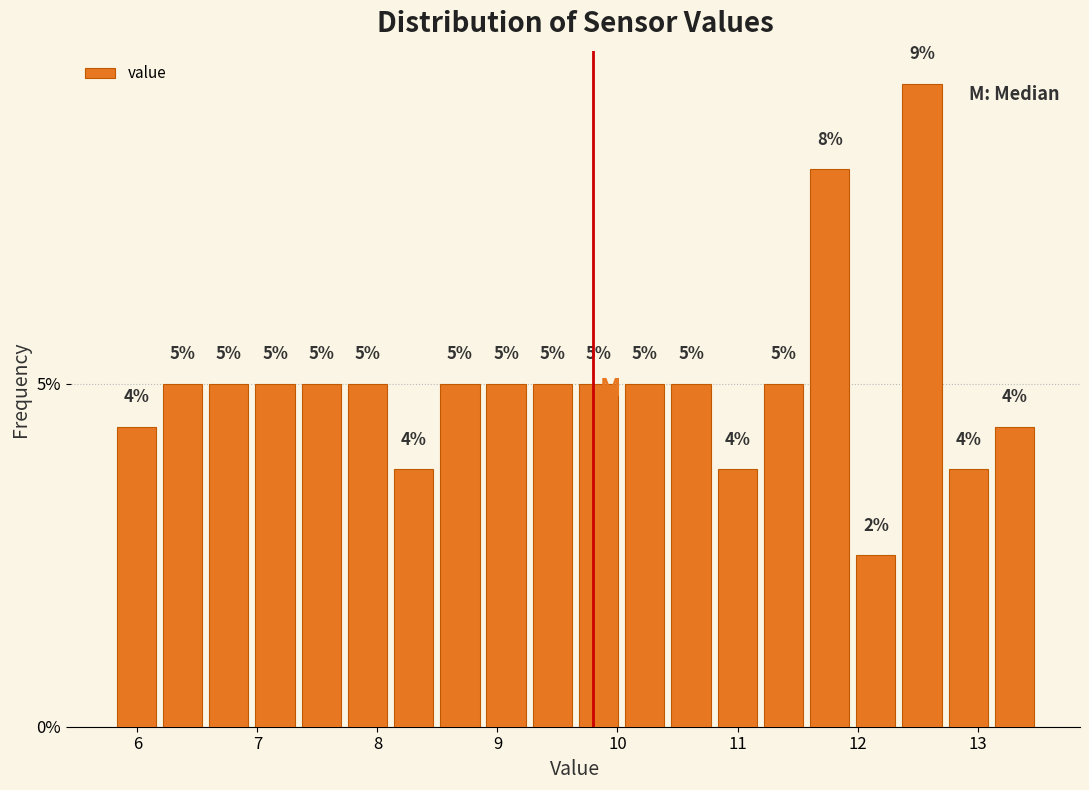

Around what value on the x-axis is the tallest bar? Give the approximate position of its centre, as read against the axis.

12.5